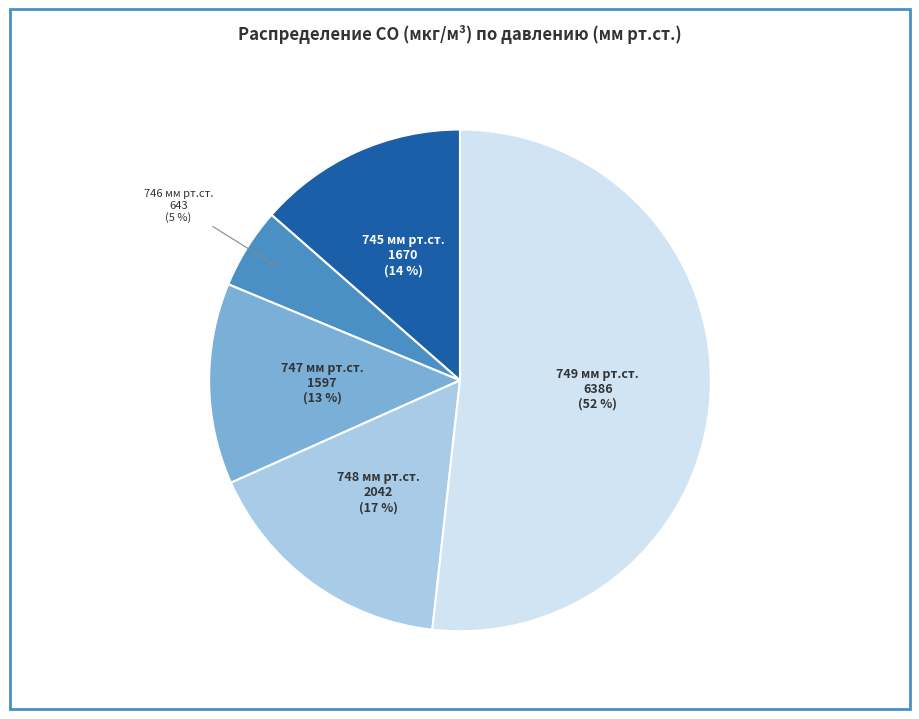

Is there any slice that represents more than half of the pie?

Yes